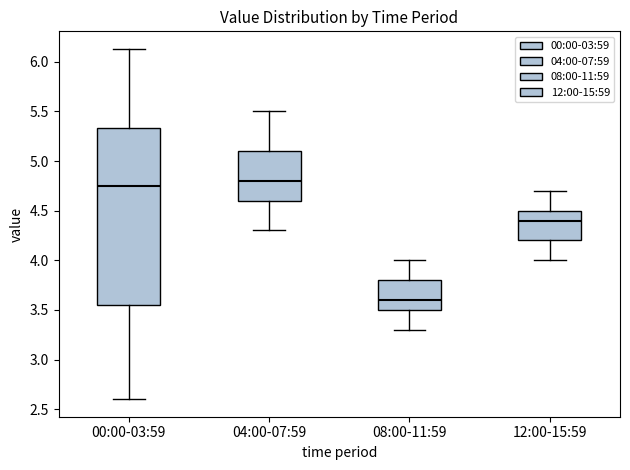

Which box is the tallest, from its lower edge to its upper edge?

00:00-03:59